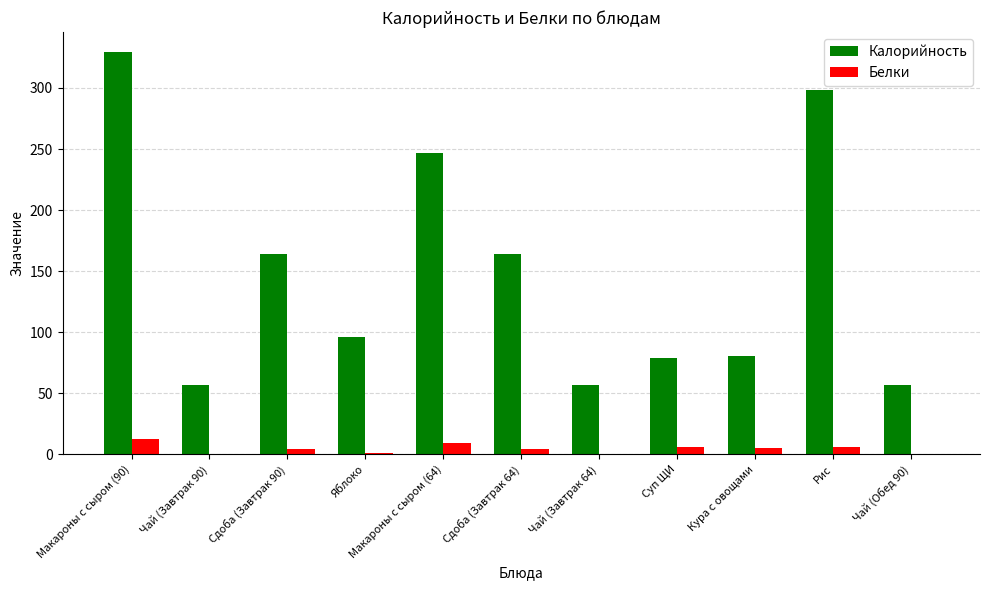

Which series has the largest total across all categories?

Калорийность